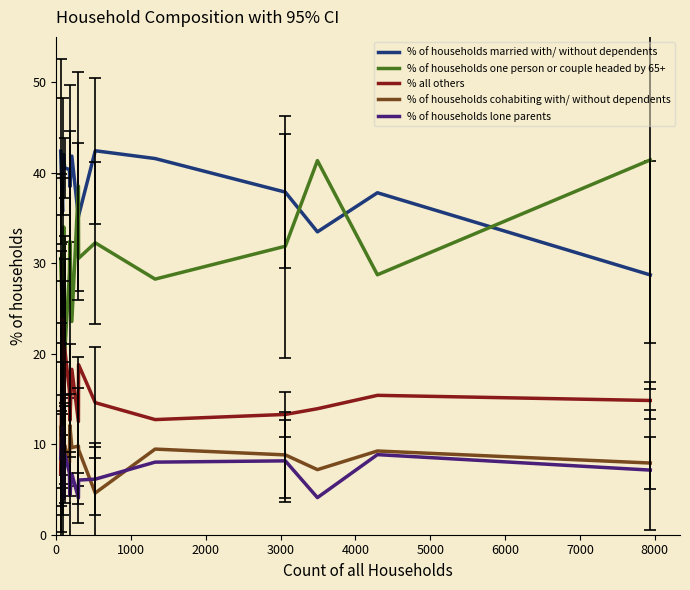

Which series has the largest total across all categories?

% of households married with/ without dependents